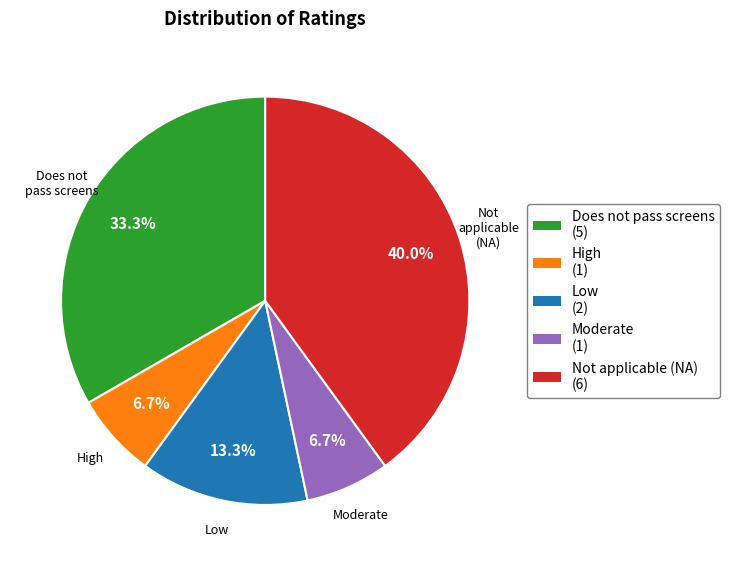

Does High represent more than half of the total?

No